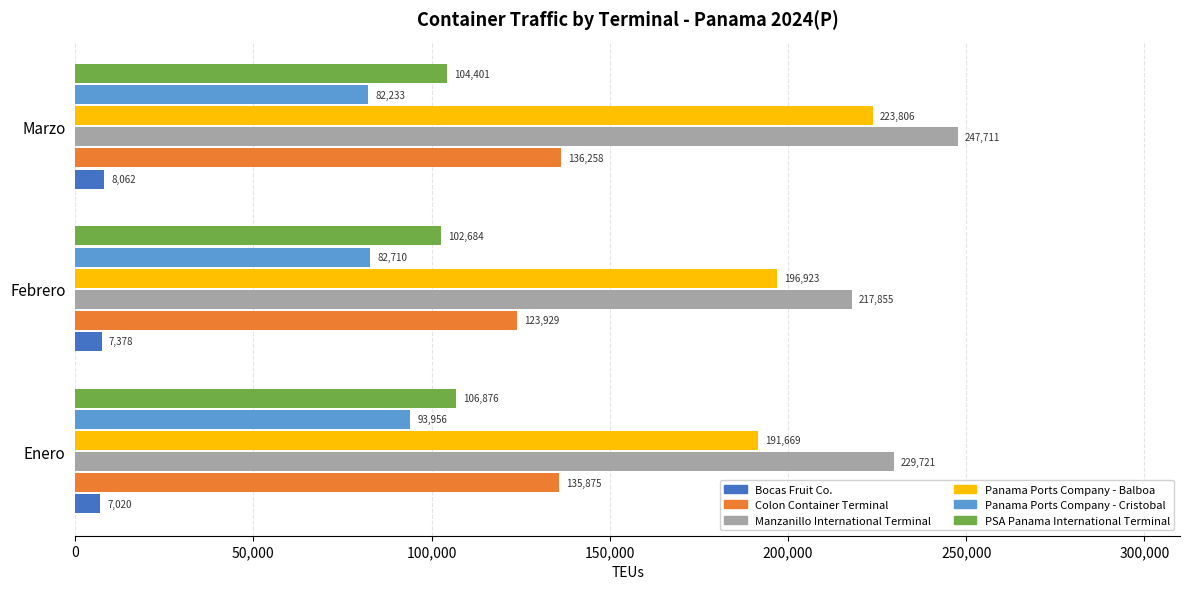

Where is PSA Panama International Terminal nearest to the value 104780?

Marzo